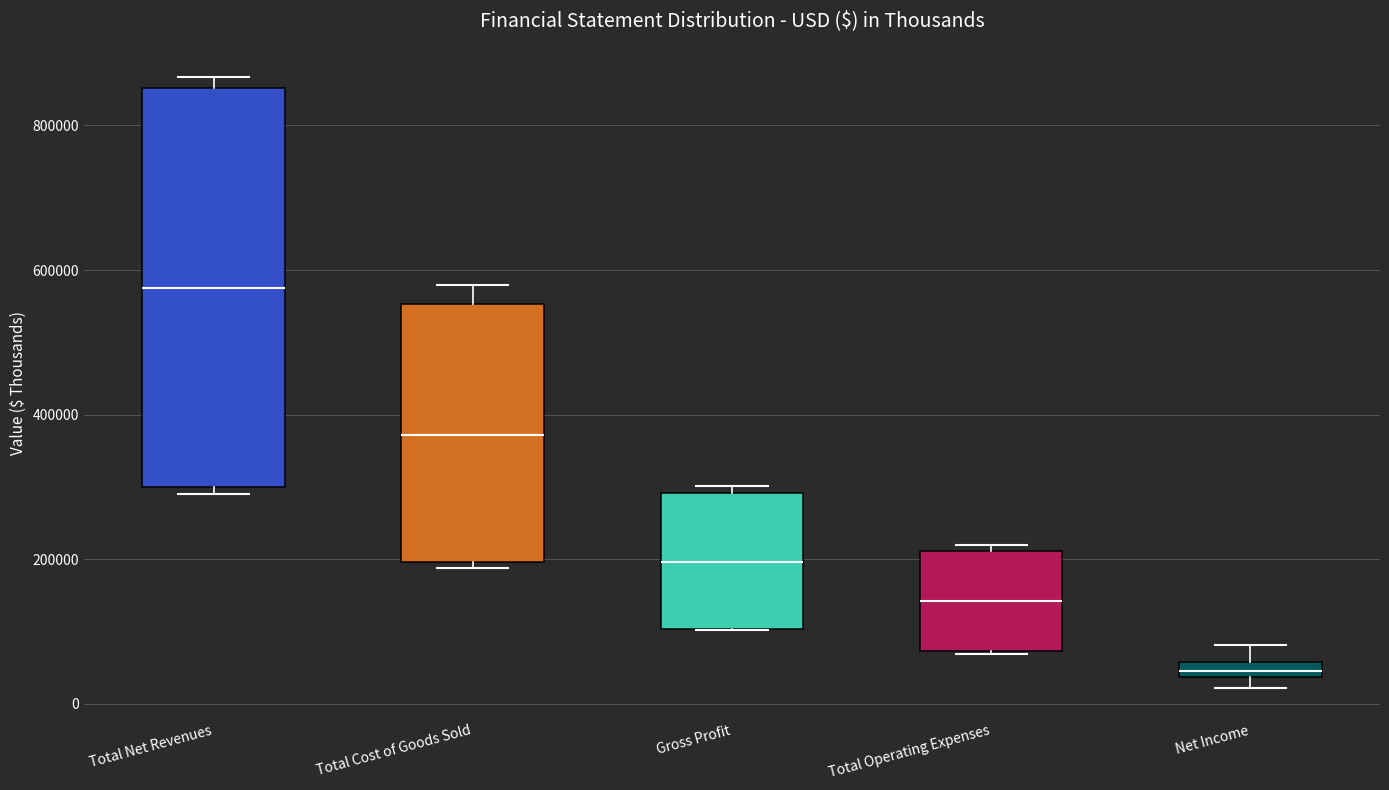

Where is the upper edge of the box for Total Operating Expenses on the y-axis? The values are not printed on the chart, so give them approximately, as read against the axis.

220000